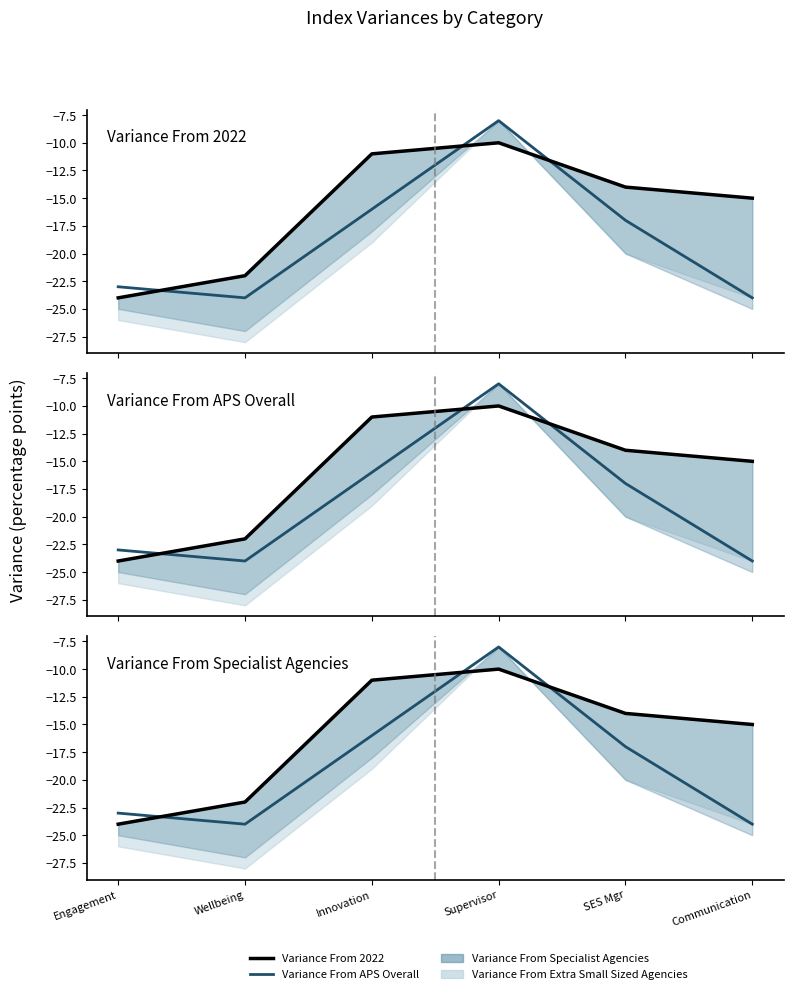

After their last crossing, which series has the higher values: Variance From 2022 or Variance From APS Overall?

Variance From 2022